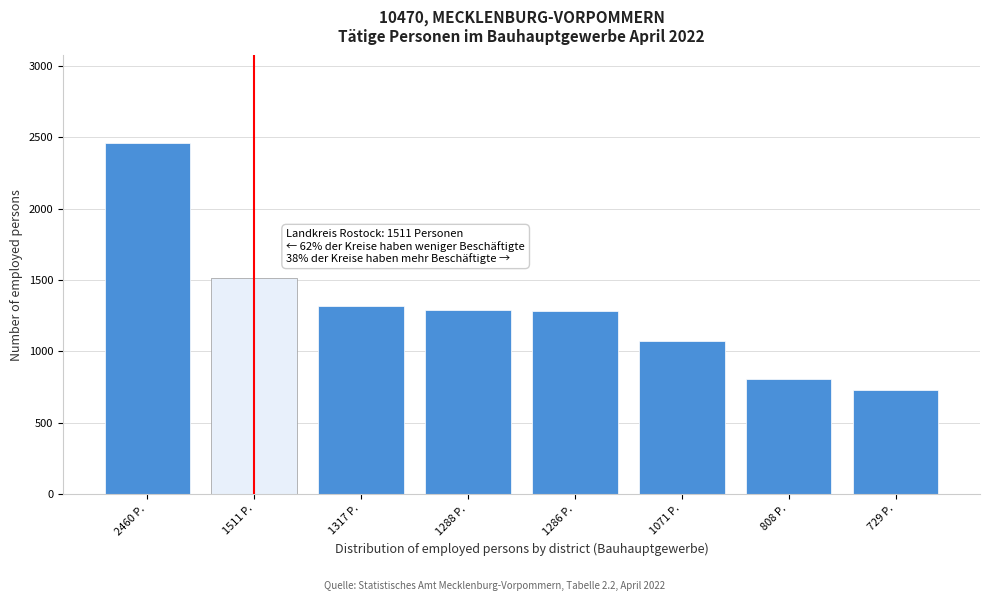

What is the ratio of the value at 808 P. to the value at 1317 P.?

0.6